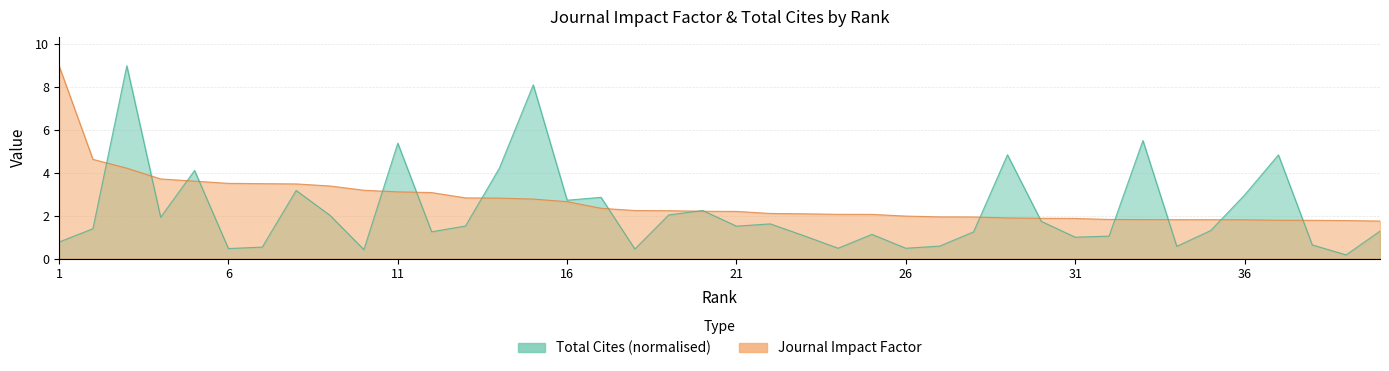

Is the value of Journal Impact Factor at 8 greater than the value of Total Cites (thousands) at 19?

Yes